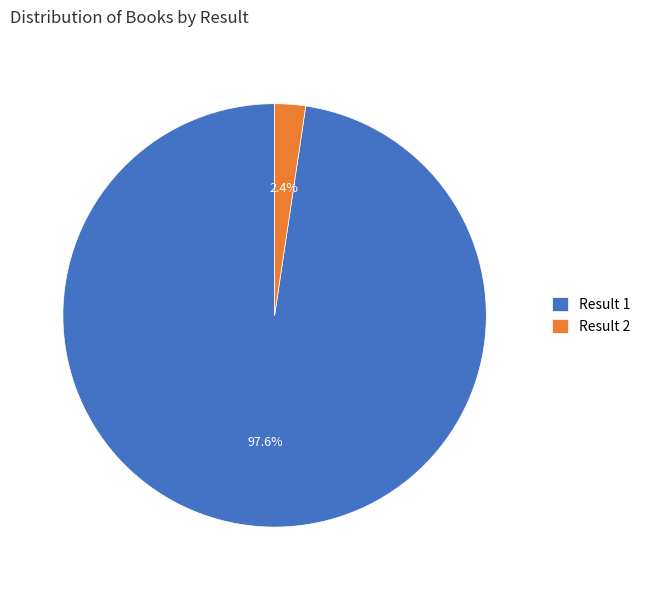

Which category has the biggest portion of the pie?

Result 1